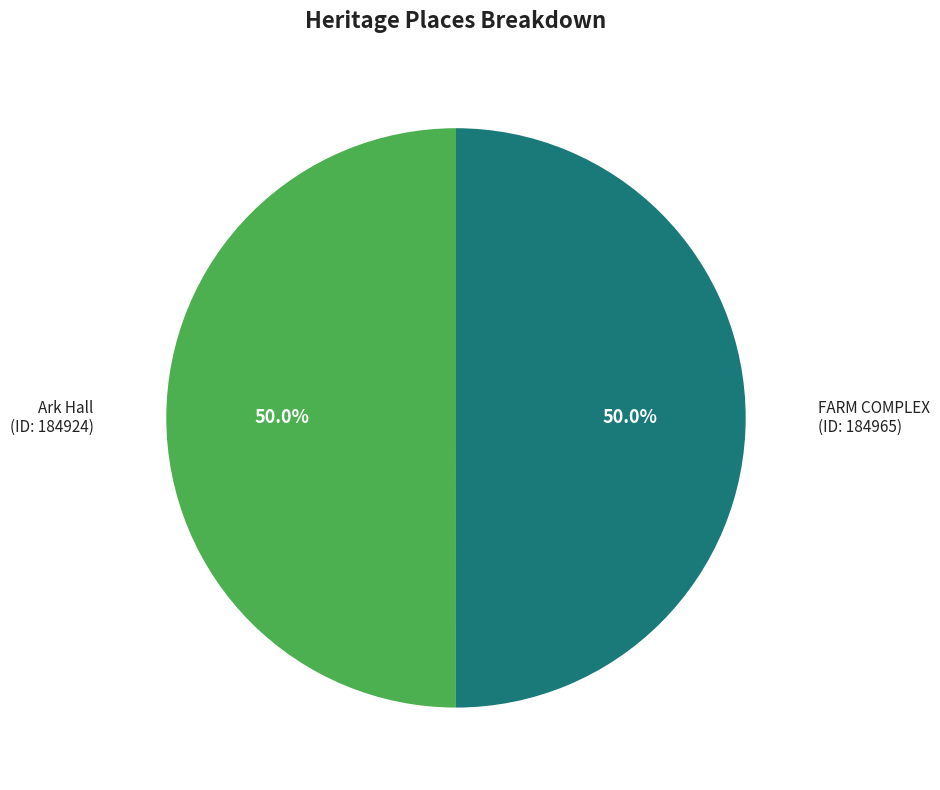

Rank the categories by value from lowest to highest.

Ark Hall, FARM COMPLEX